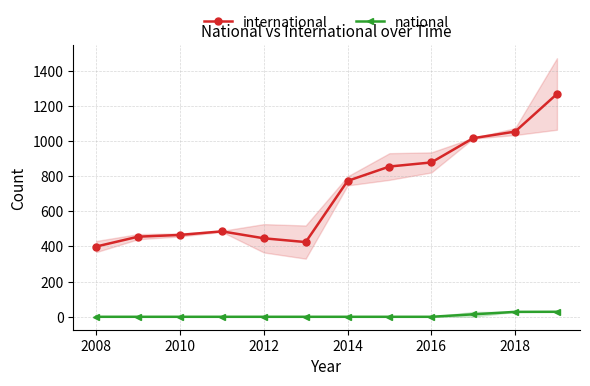

What is the difference between the maximum and second lowest values in the national series?

28.5